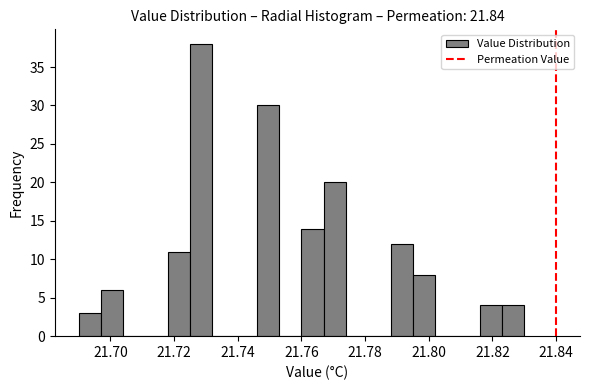

Read against the x-axis, roughly where is the centre of the tallest bar?

21.728